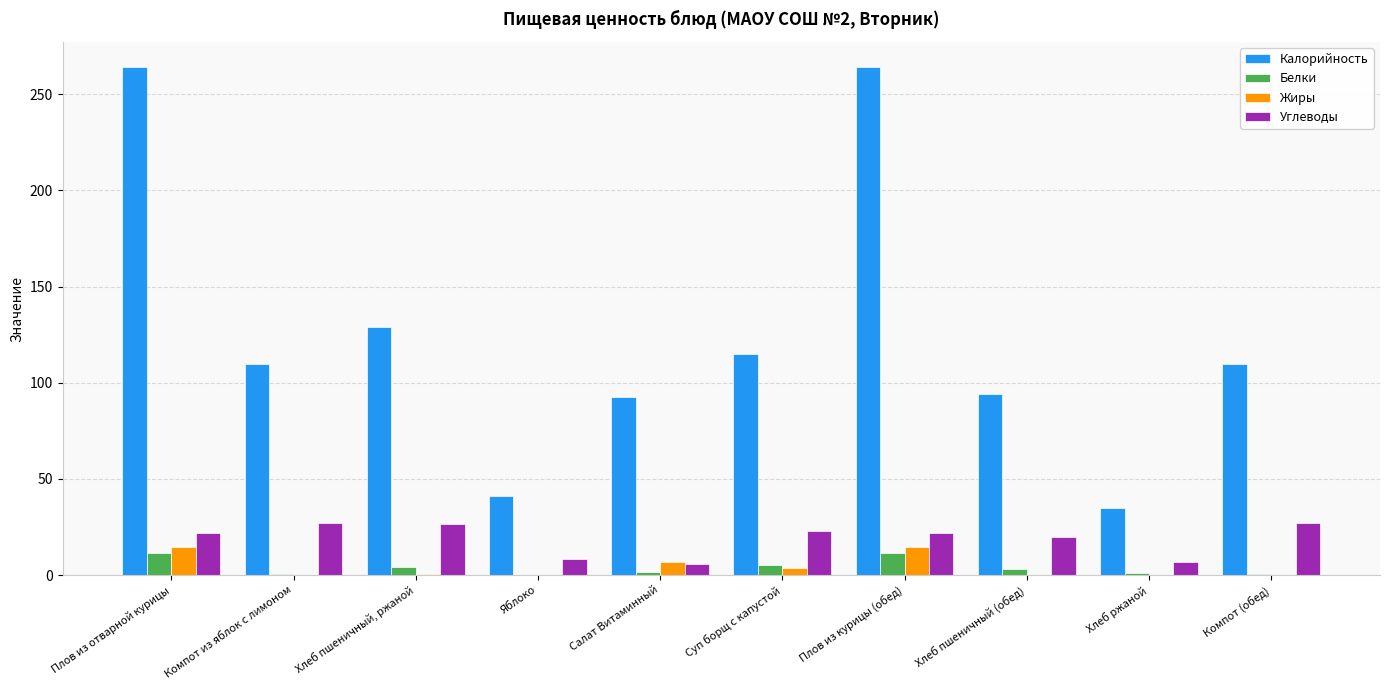

What is the sum of all Углеводы values?

187.8